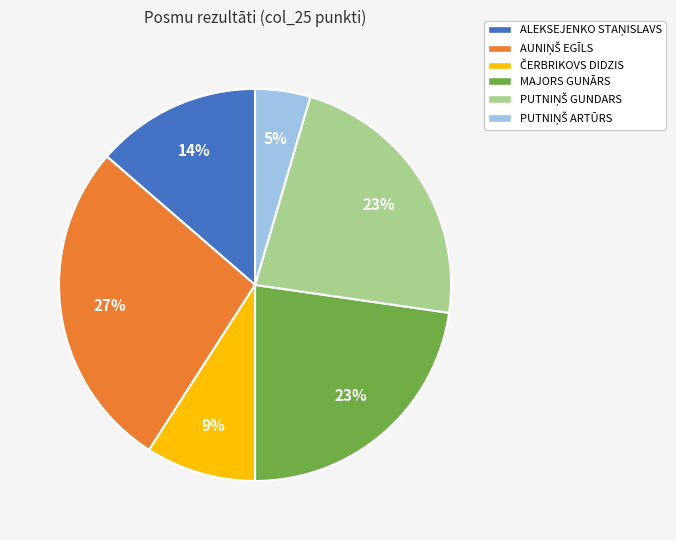

Is it true that MAJORS GUNĀRS is 32% of the pie?

False